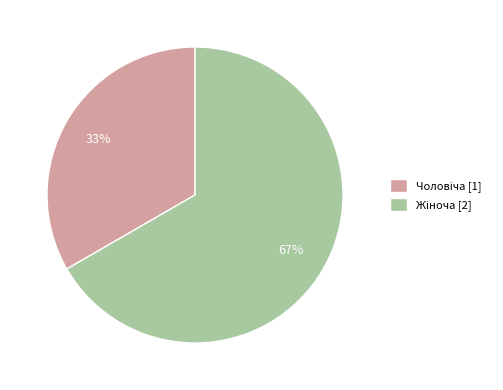

Does any single category account for the majority?

Yes